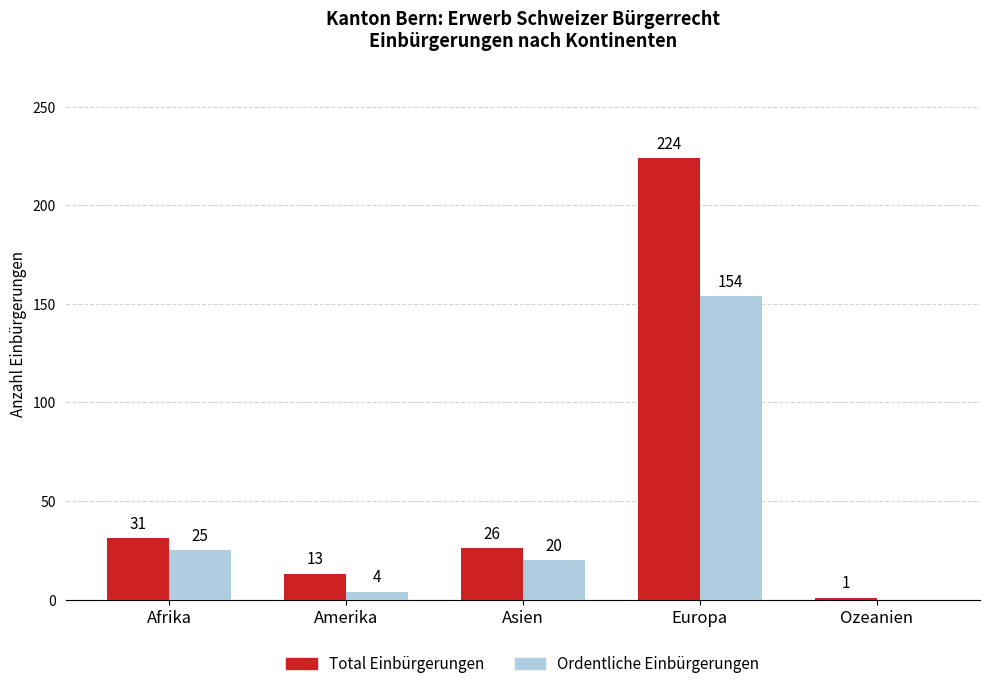

Where does the Ordentliche Einbürgerungen series first go above 20?

Afrika